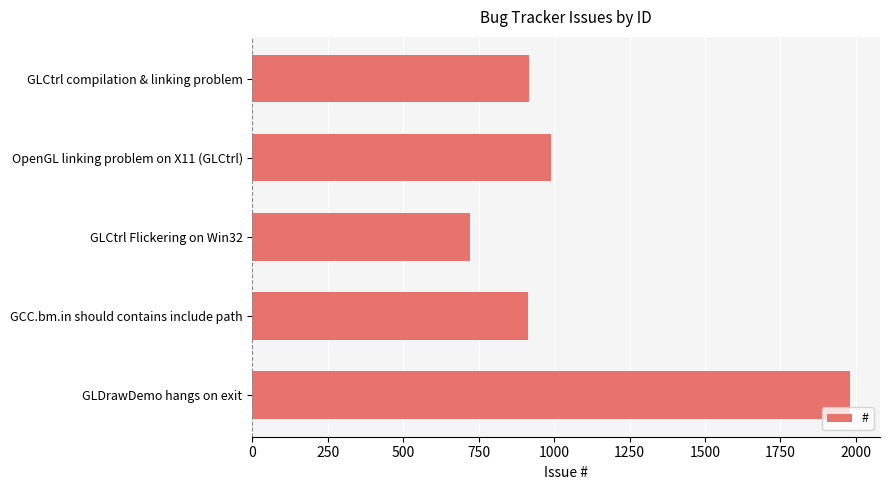

Which has a higher value, GLDrawDemo hangs on exit or OpenGL linking problem on X11 (GLCtrl)?

GLDrawDemo hangs on exit